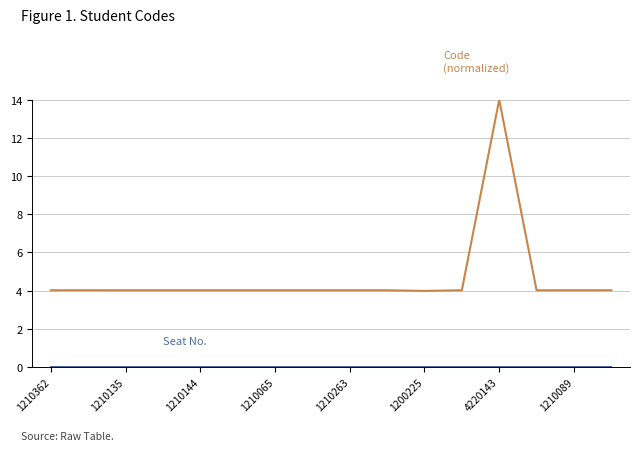

What is the greatest value displayed?

14.0